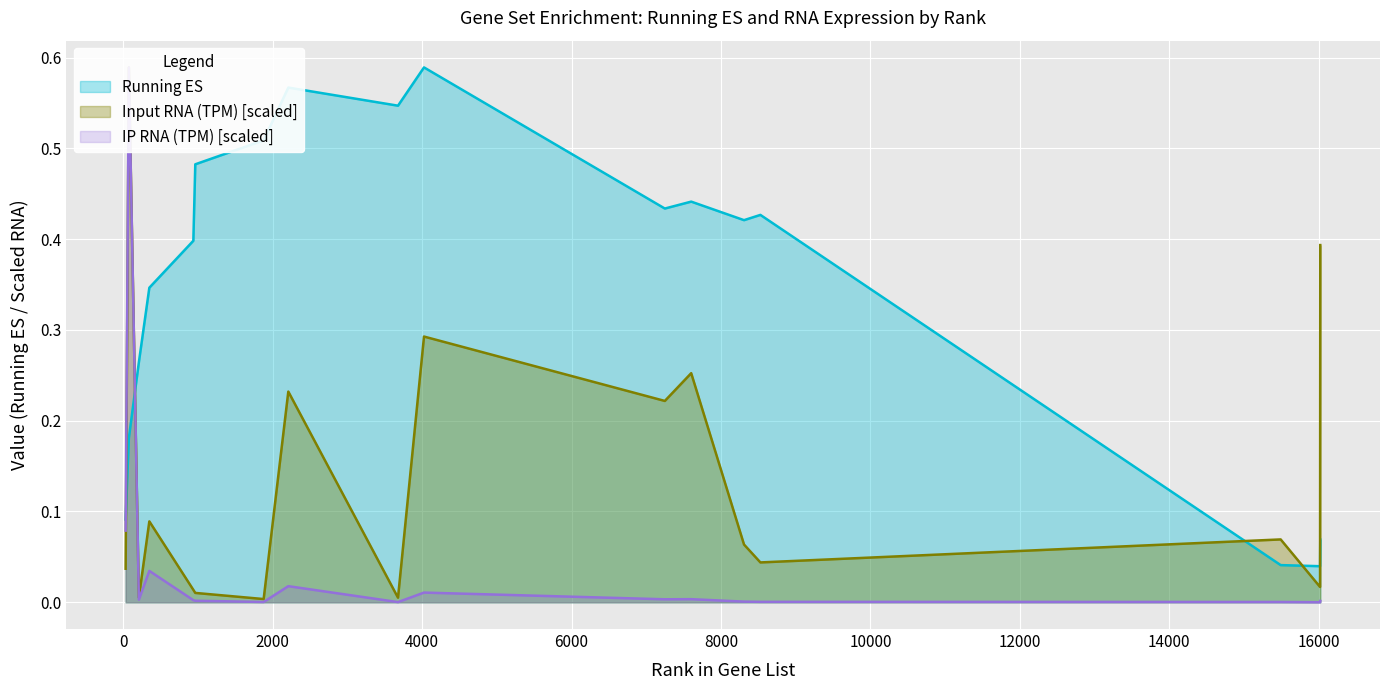

What is the sum of the Running ES values at 7601 and 3677?

1.0